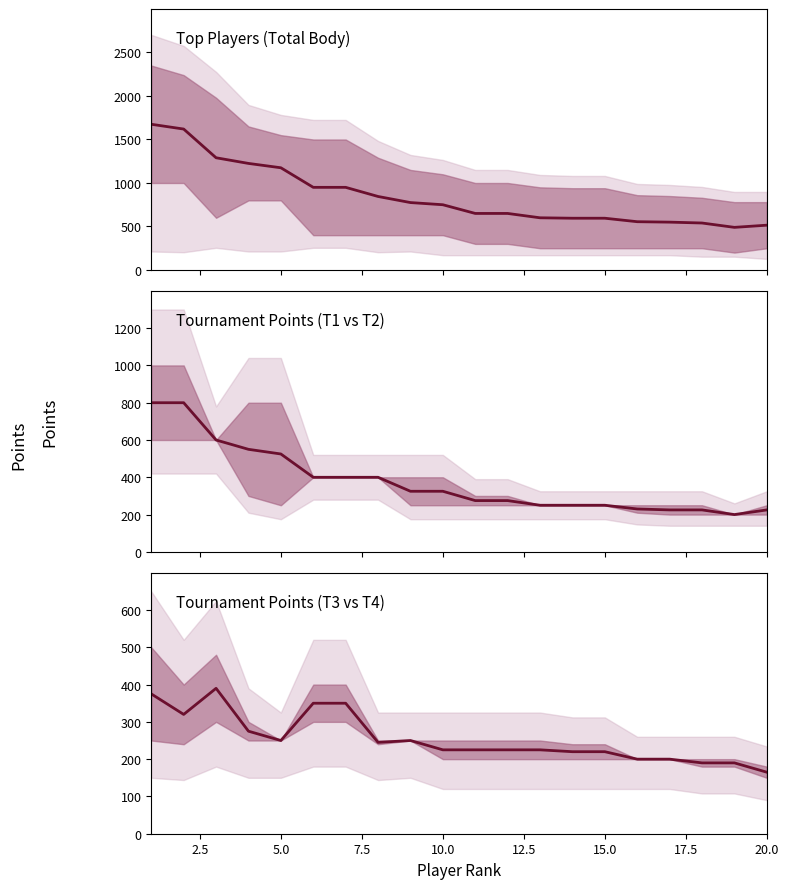

Rank the series by their maximum value, from highest to lowest.

Total Body, Tournament 1 vs 2, Tournament 3 vs 4